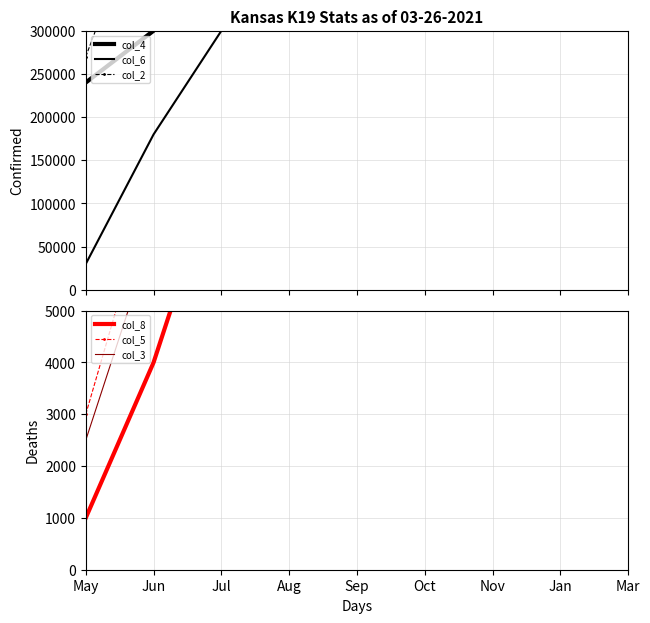

Does the chart have visible grid lines?

Yes